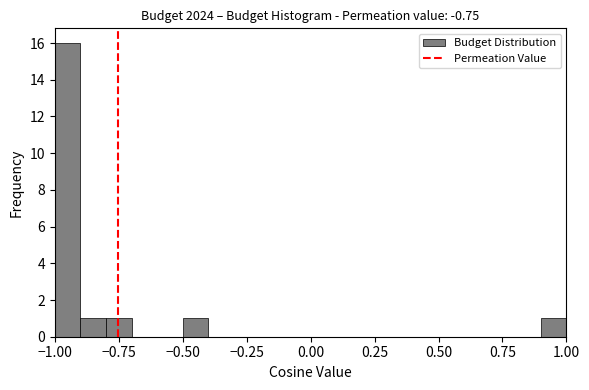

Around what value on the x-axis is the tallest bar? Give the approximate position of its centre, as read against the axis.

-0.95